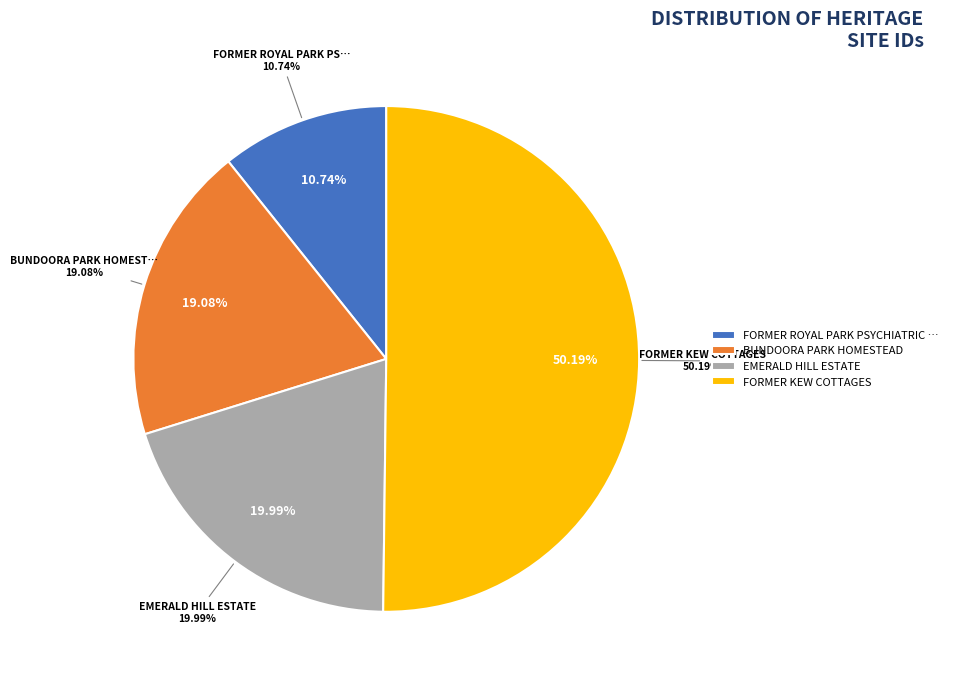

Which slice is the largest?

FORMER KEW COTTAGES